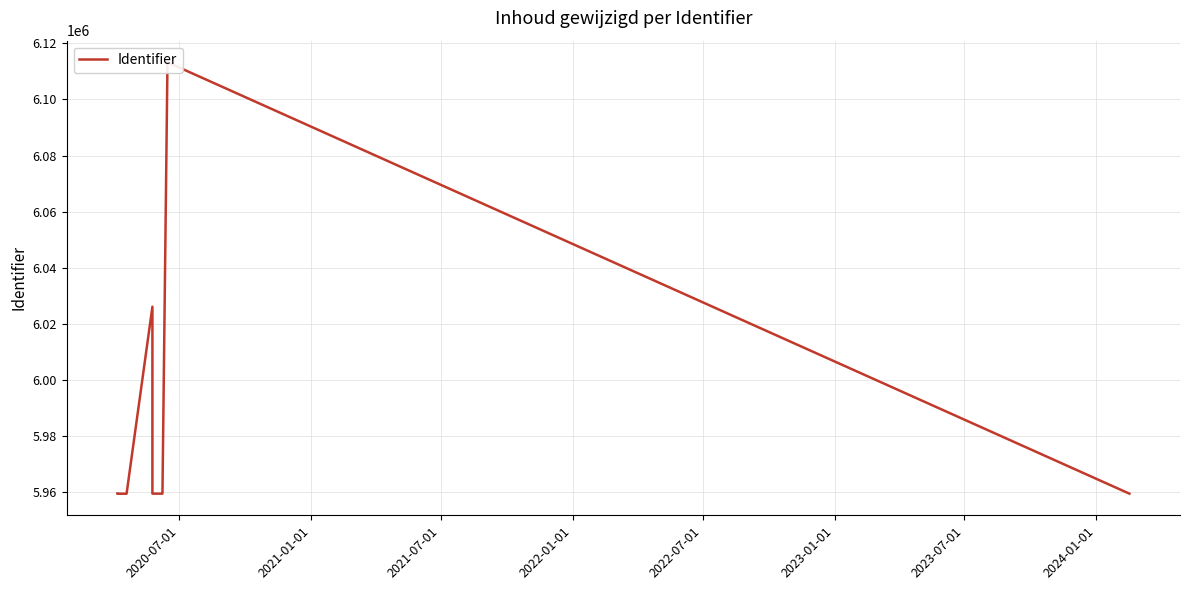

Does the chart have visible grid lines?

Yes